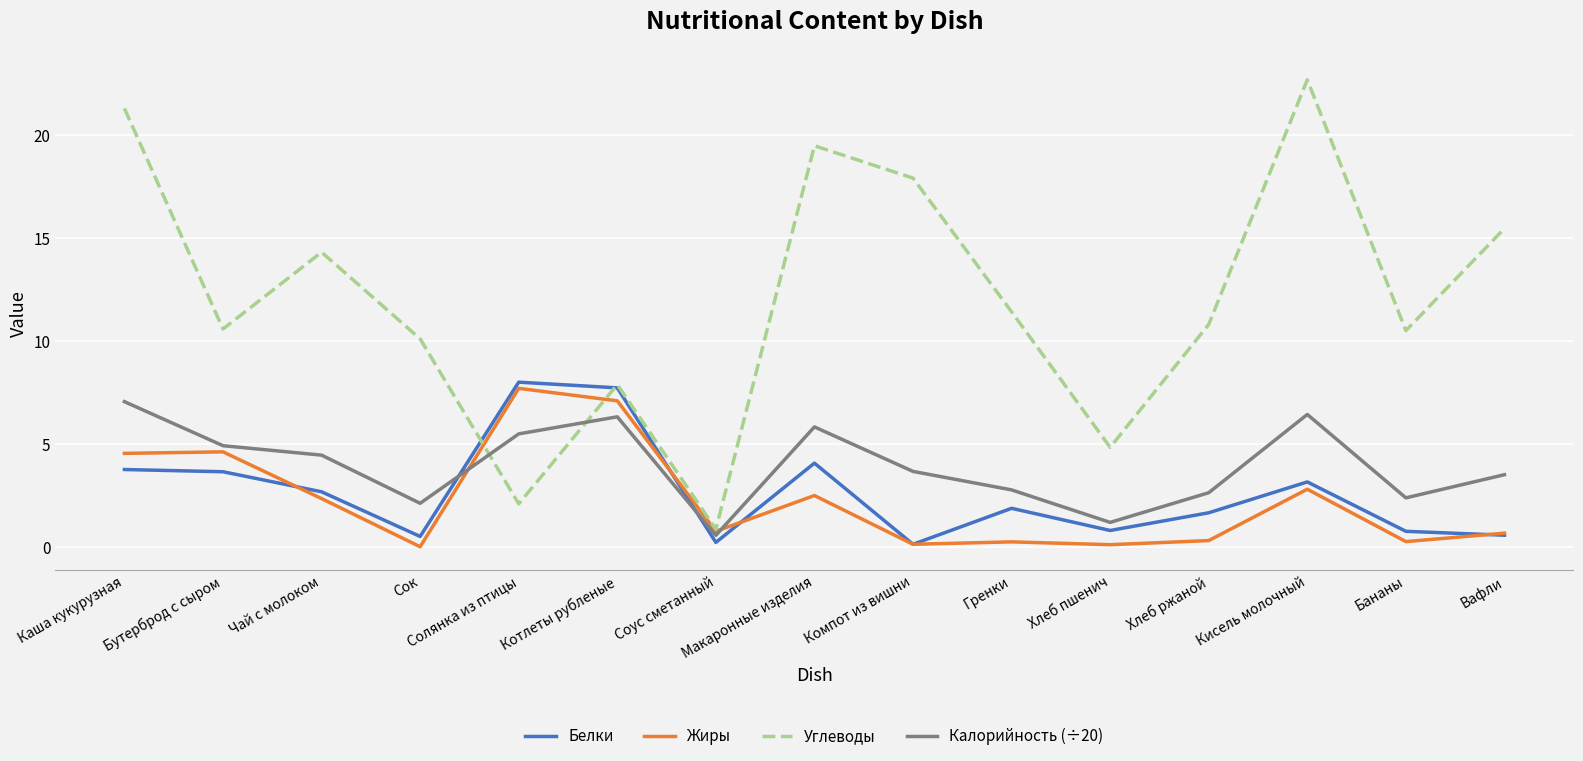

Between Бутерброд с сыром and Чай с молоком, which series saw the biggest shift?

Углеводы